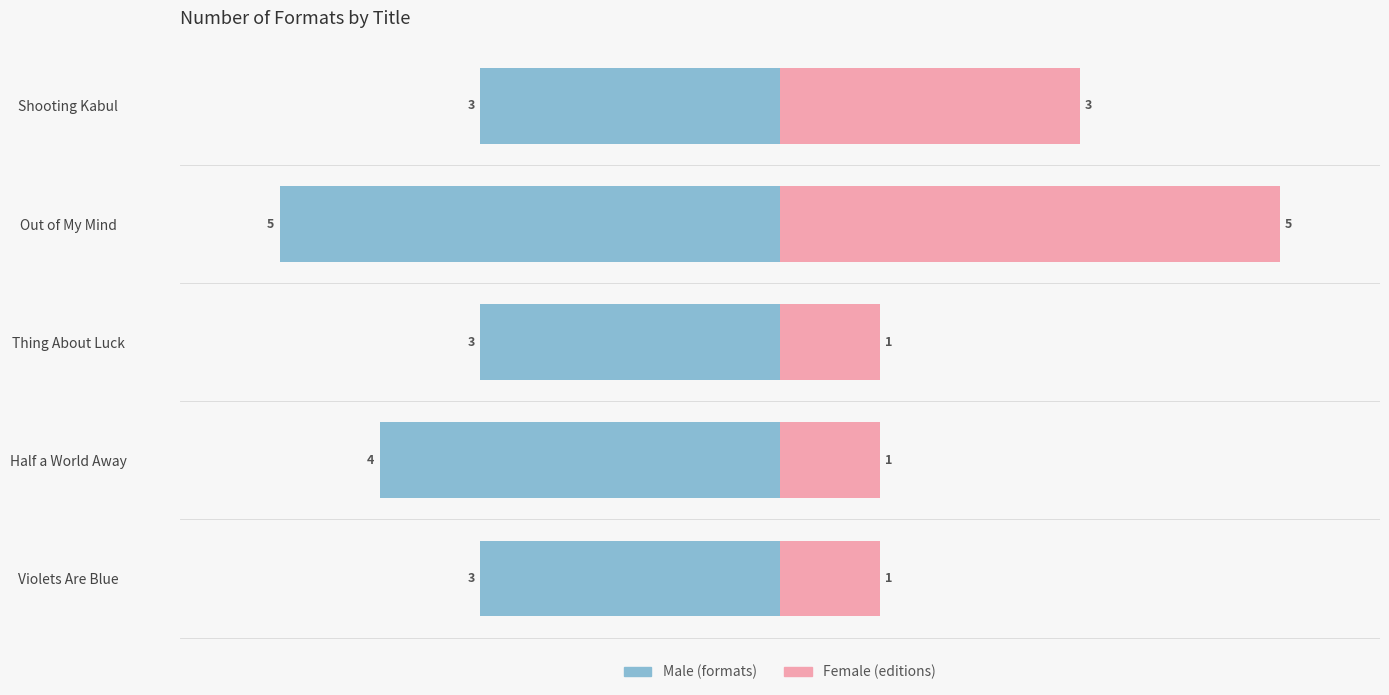

How many data points in Male are less than -3?

2